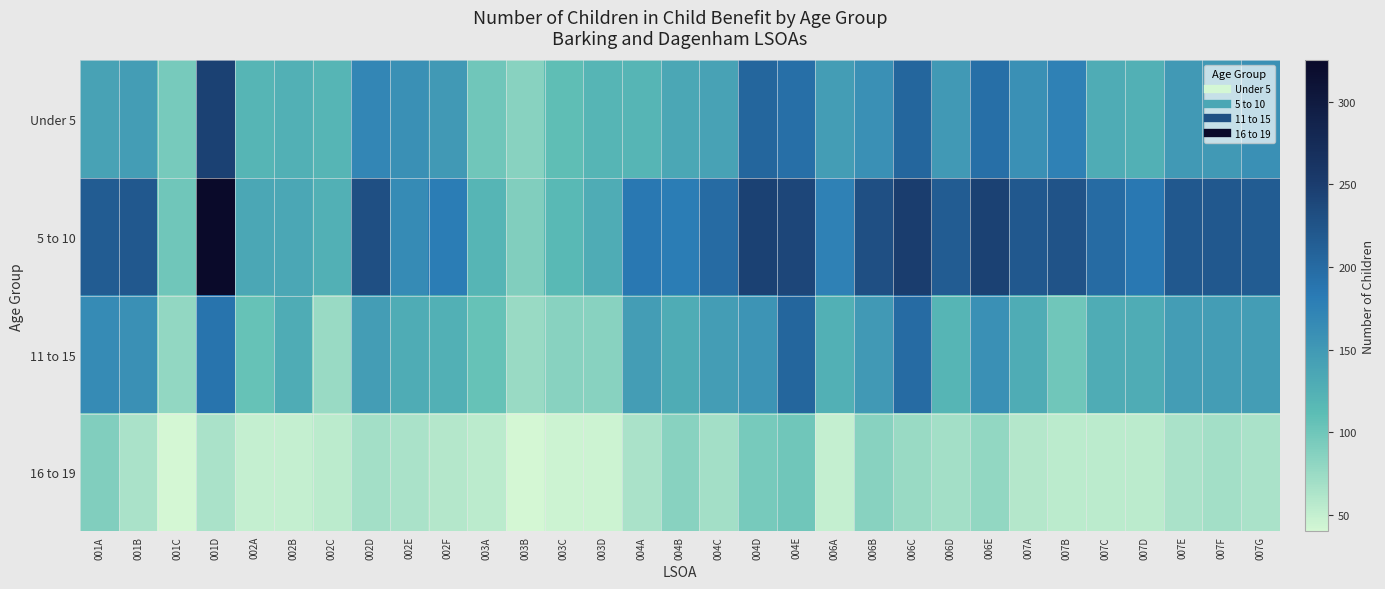

Reading right to left, list all the values displayed in this chart.

Under 5: 007G=160	007F=150	007E=150	007D=125	007C=130	007B=175	007A=160	006E=195	006D=150	006C=205	006B=160	006A=145	004E=195	004D=205	004C=140	004B=135	004A=120	003D=120	003C=110	003B=85	003A=100	002F=150	002E=160	002D=170	002C=120	002B=125	002A=120	001D=245	001C=95	001B=145	001A=140
5 to 10: 007G=215	007F=220	007E=220	007D=185	007C=200	007B=225	007A=220	006E=245	006D=215	006C=250	006B=230	006A=175	004E=240	004D=245	004C=200	004B=180	004A=185	003D=130	003C=115	003B=90	003A=120	002F=180	002E=165	002D=230	002C=125	002B=135	002A=135	001D=325	001C=100	001B=220	001A=215
11 to 15: 007G=145	007F=145	007E=145	007D=130	007C=130	007B=100	007A=130	006E=160	006D=120	006C=200	006B=150	006A=125	004E=205	004D=155	004C=145	004B=130	004A=145	003D=85	003C=85	003B=75	003A=105	002F=125	002E=130	002D=145	002C=75	002B=130	002A=105	001D=190	001C=80	001B=160	001A=165
16 to 19: 007G=65	007F=70	007E=65	007D=55	007C=55	007B=55	007A=60	006E=80	006D=70	006C=75	006B=85	006A=50	004E=100	004D=95	004C=70	004B=85	004A=65	003D=45	003C=45	003B=40	003A=55	002F=60	002E=65	002D=70	002C=55	002B=50	002A=50	001D=65	001C=40	001B=65	001A=90